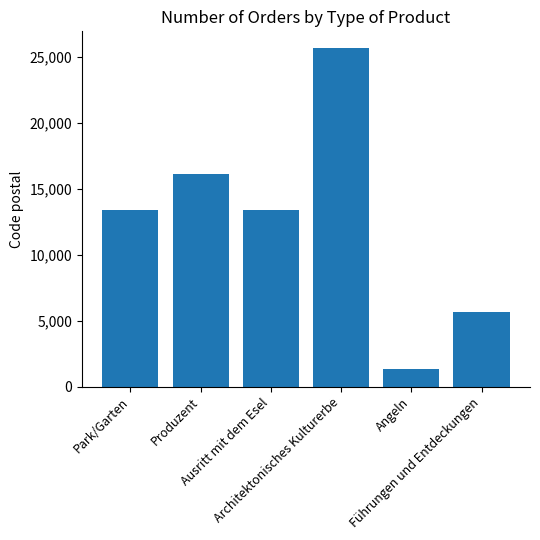

What is the difference between the second highest and second lowest values?

10448